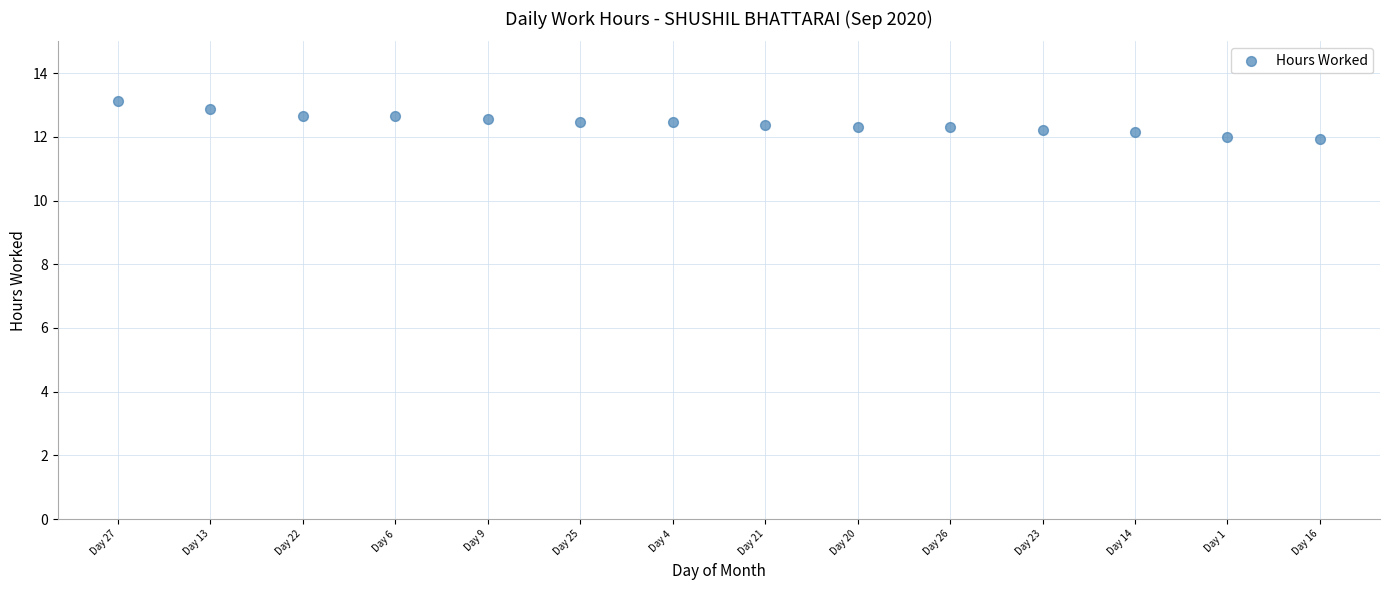

What is the range of Y values (max minus min)?

1.2